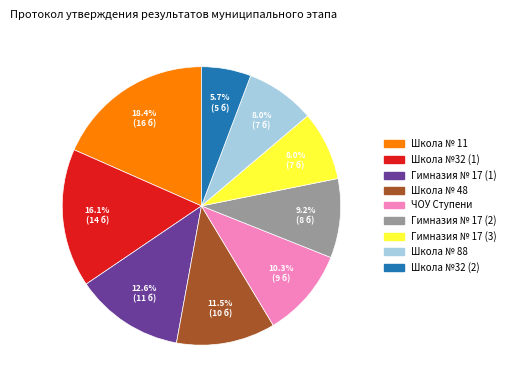

How many slices are in this pie chart?

9